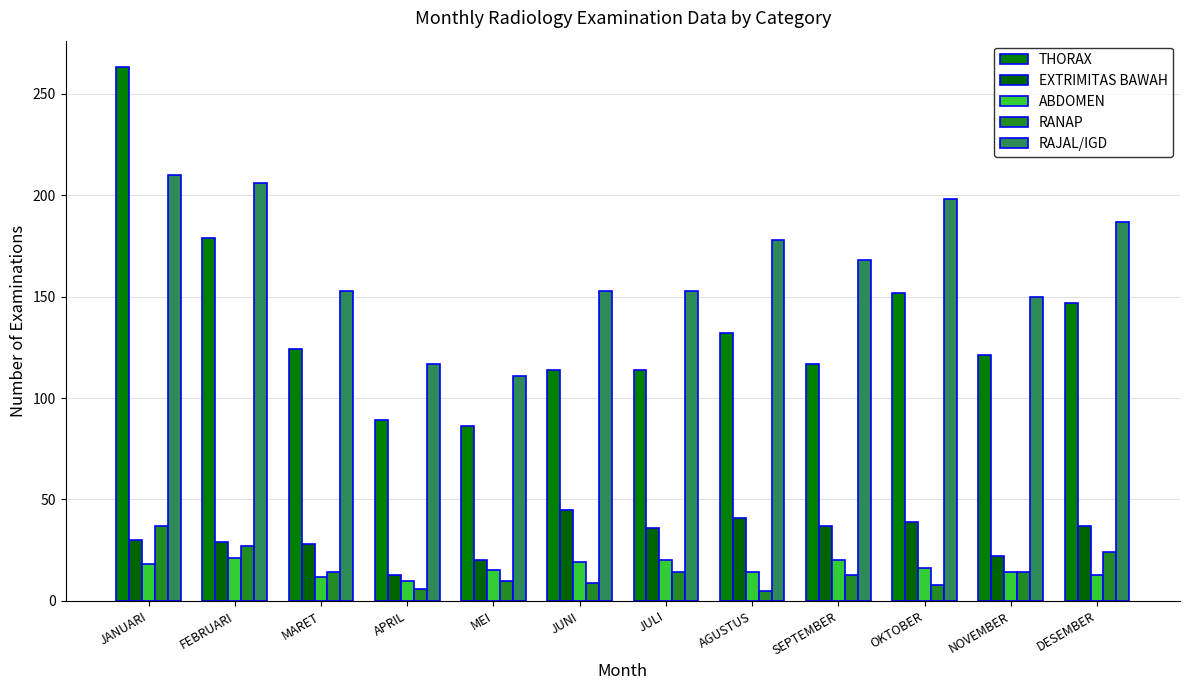

How many series are shown in this chart?

5